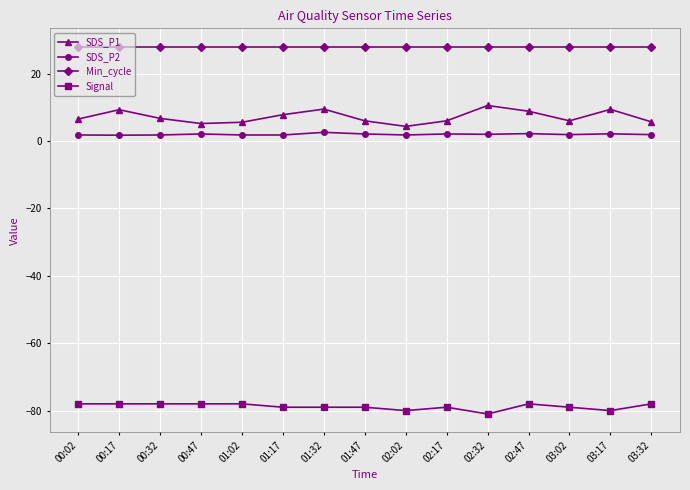

How many data points does each series have?

15